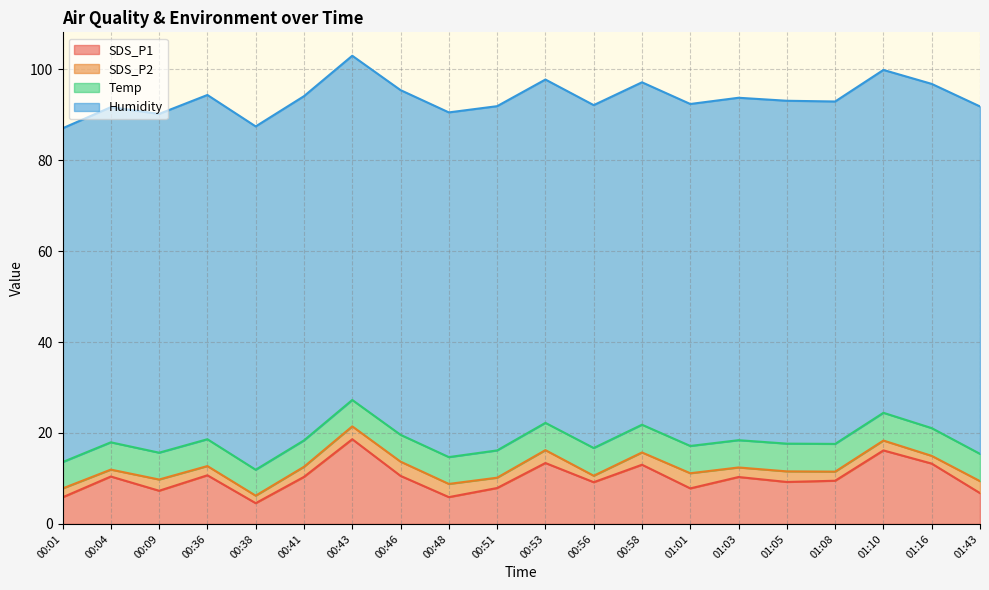

Where is the first local minimum for SDS_P1?

00:09